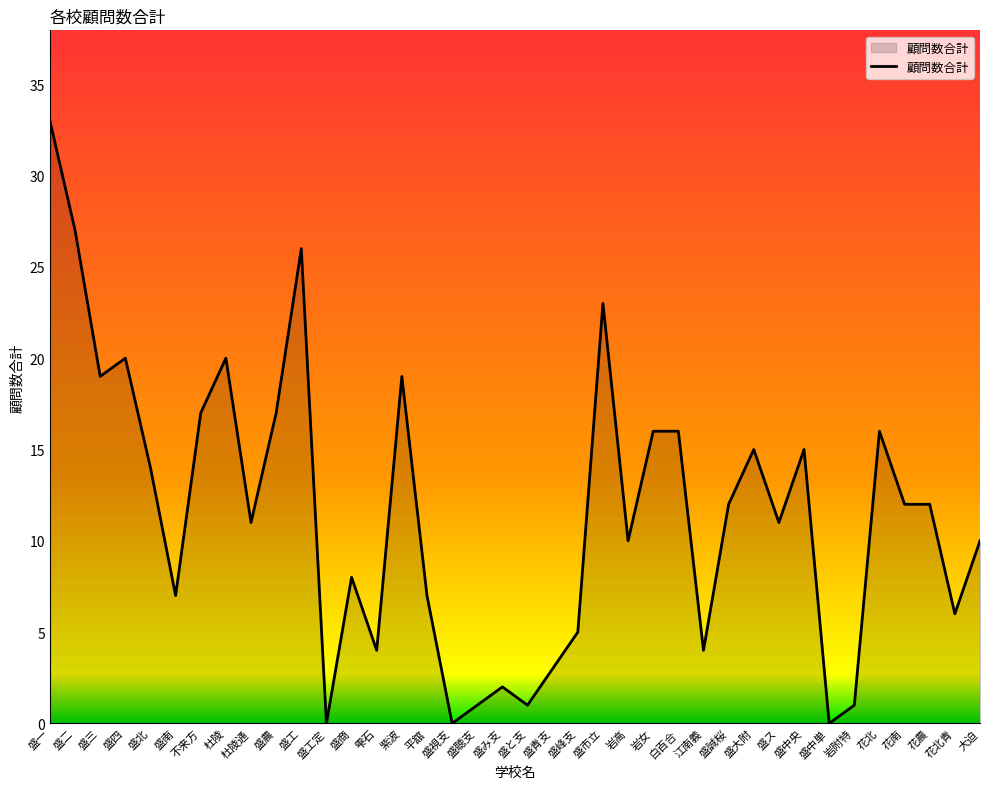

Rank the categories by value from highest to lowest.

盛一, 盛二, 盛工, 盛市立, 盛四, 杜陵, 盛三, 紫波, 不来方, 盛農, 岩女, 白百合, 花北, 盛大附, 盛中央, 盛北, 盛誠桜, 花南, 花農, 杜陵通, 盛ス, 岩高, 大迫, 盛商, 盛南, 平舘, 花北青, 盛峰支, 雫石, 江南義, 盛青支, 盛み支, 盛聴支, 盛と支, 岩附特, 盛工定, 盛視支, 盛中単